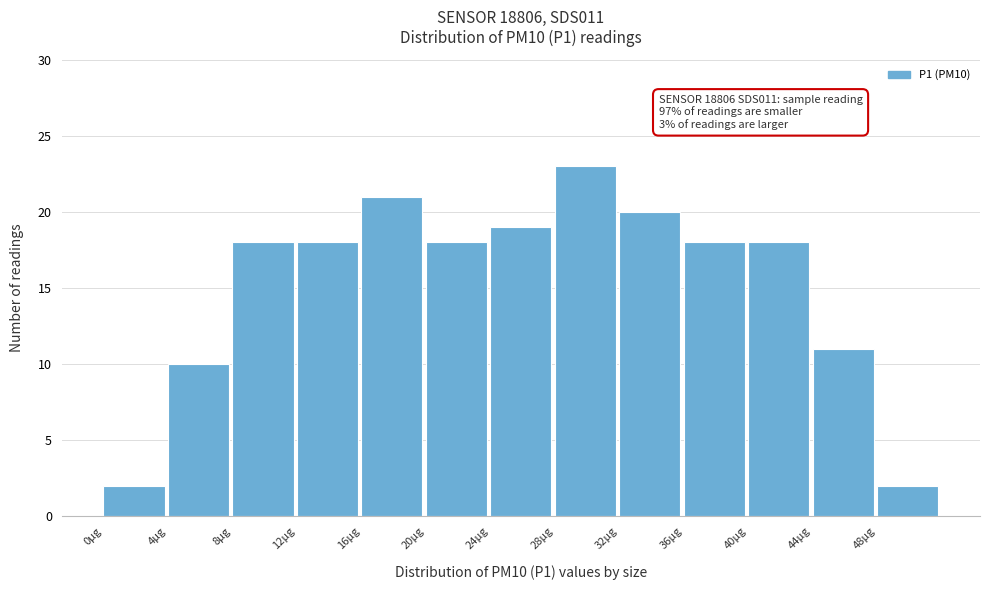

Over which range of the x-axis is the bar tallest?

28 to 32